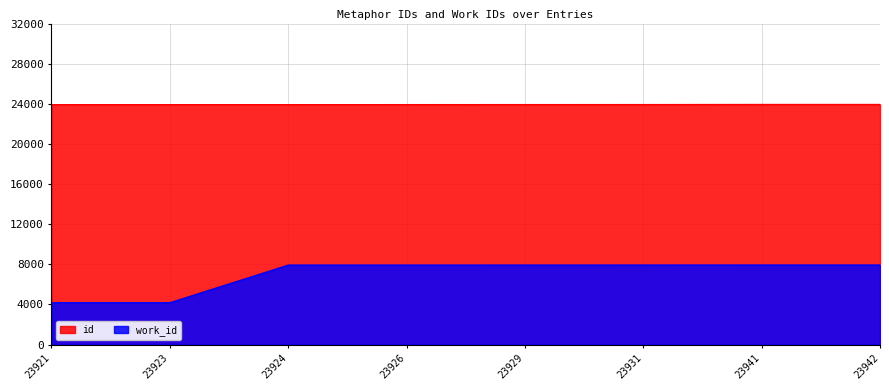

What is the minimum value shown in the chart?

4173